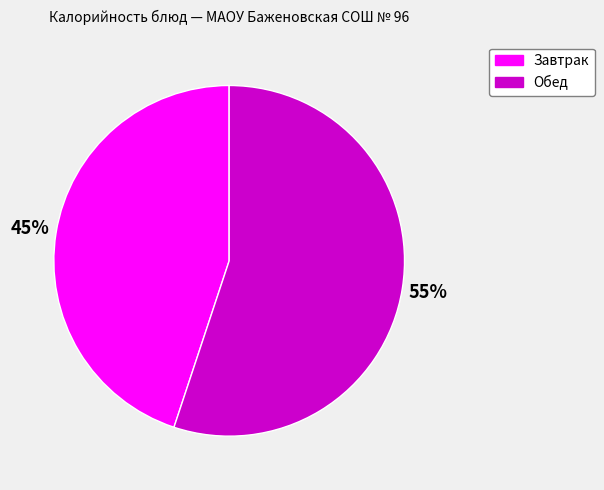

To the nearest percent, what percentage of the pie is Завтрак?

45%